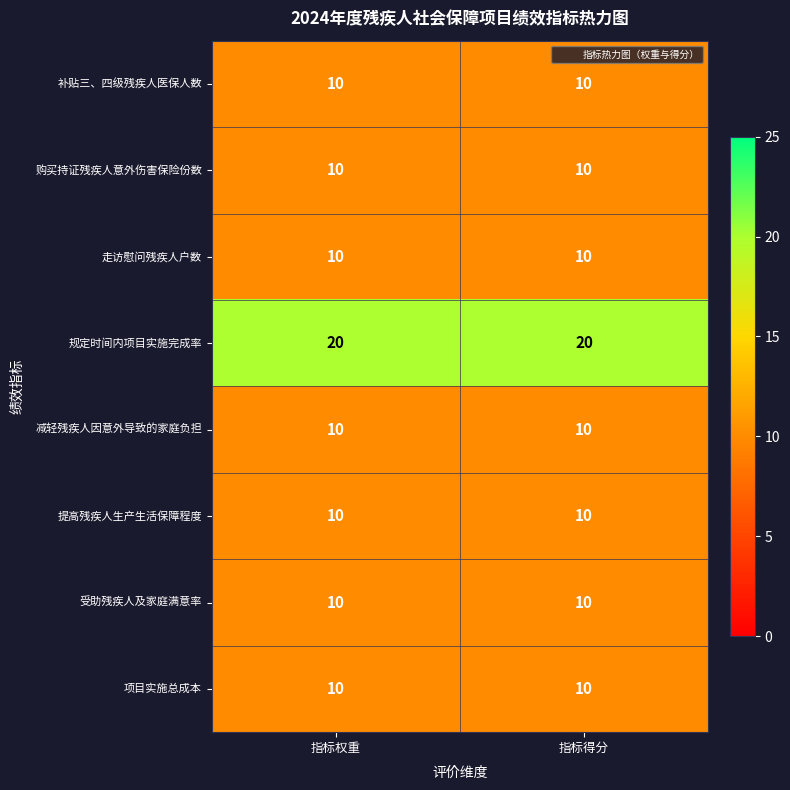

Is the value of 规定时间内项目实施完成率 at 指标权重 greater than the value of 补贴三、四级残疾人医保人数 at 指标权重?

Yes